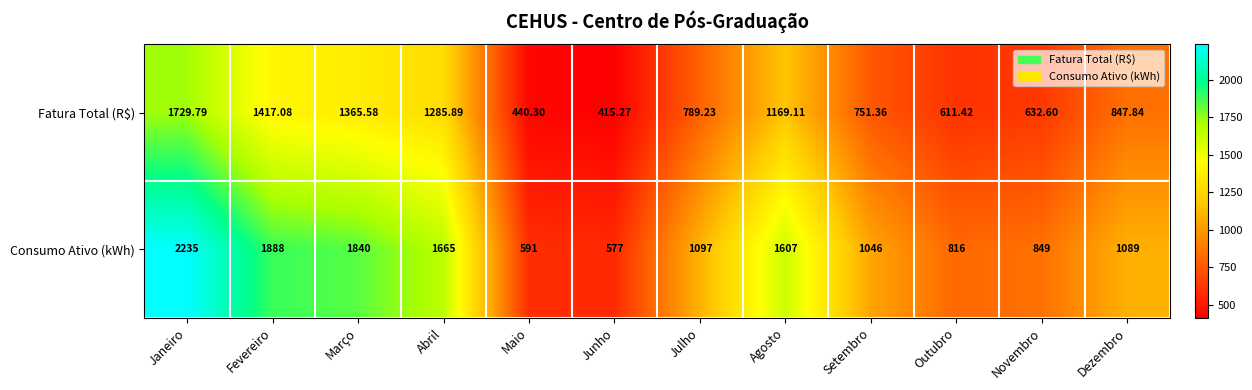

Where is Consumo Ativo (kWh) nearest to the value 1406?

Agosto